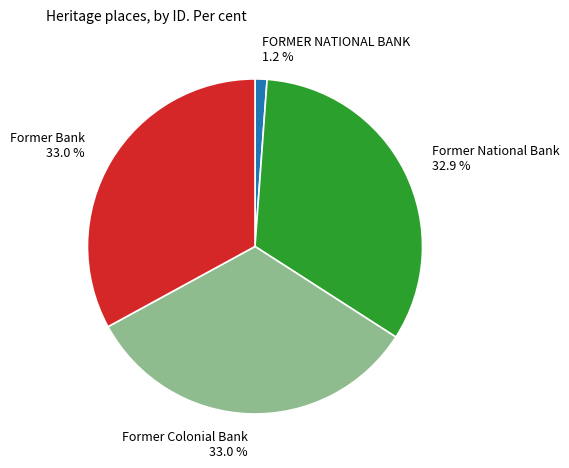

What is the smallest slice in the pie chart?

FORMER NATIONAL BANK